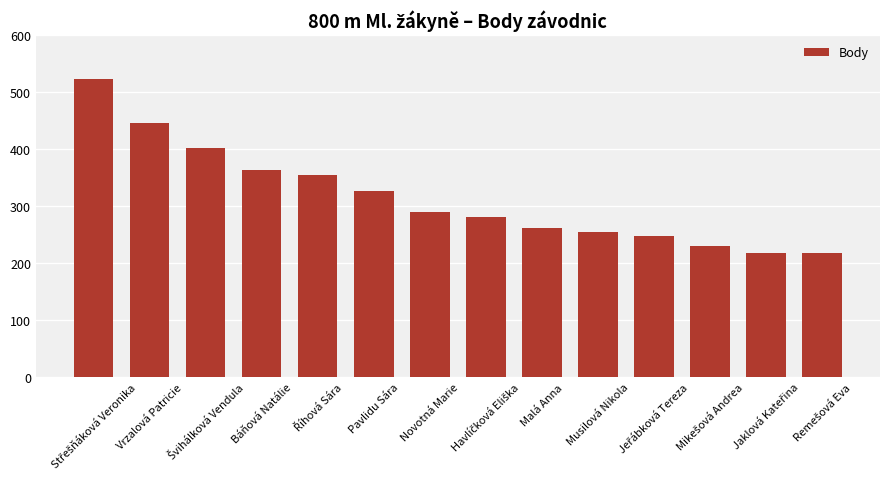

How many categories are shown in the chart?

14